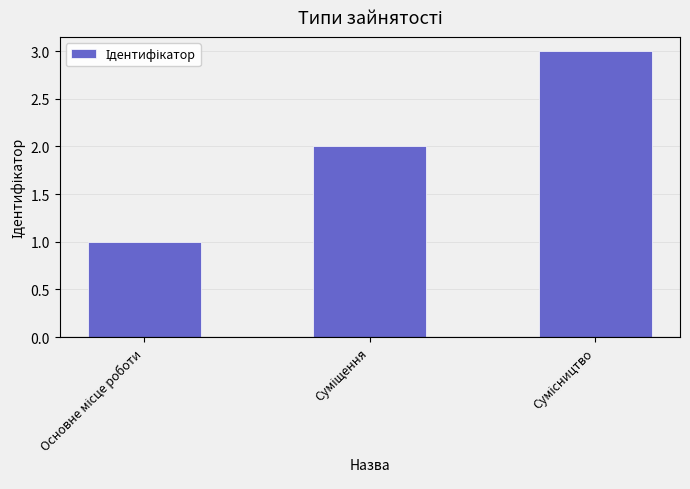

What is the sum of all values?

6